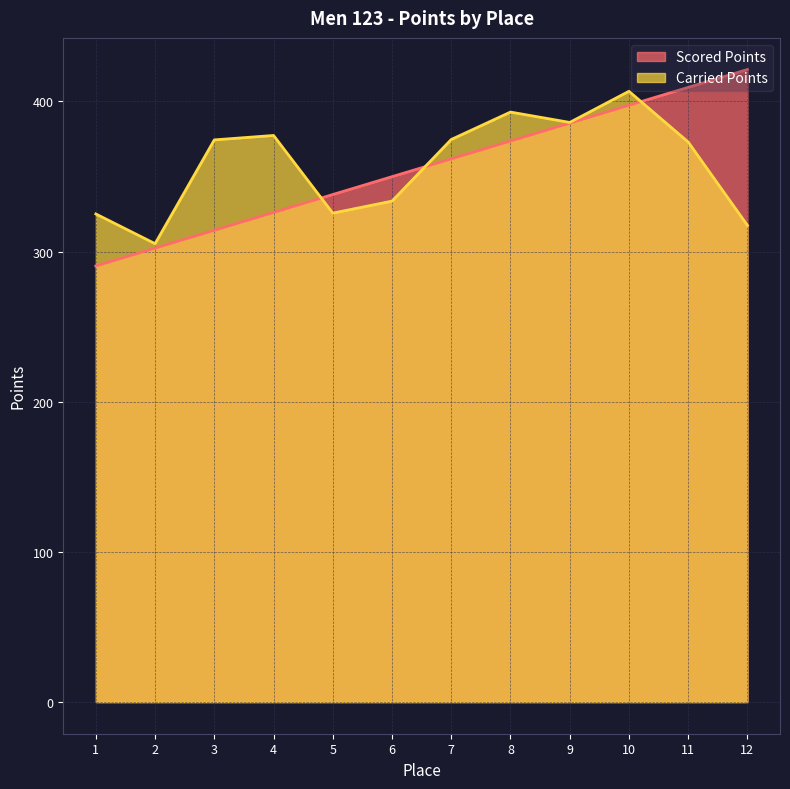

What is the approximate value of Scored Points at 12?

421.2